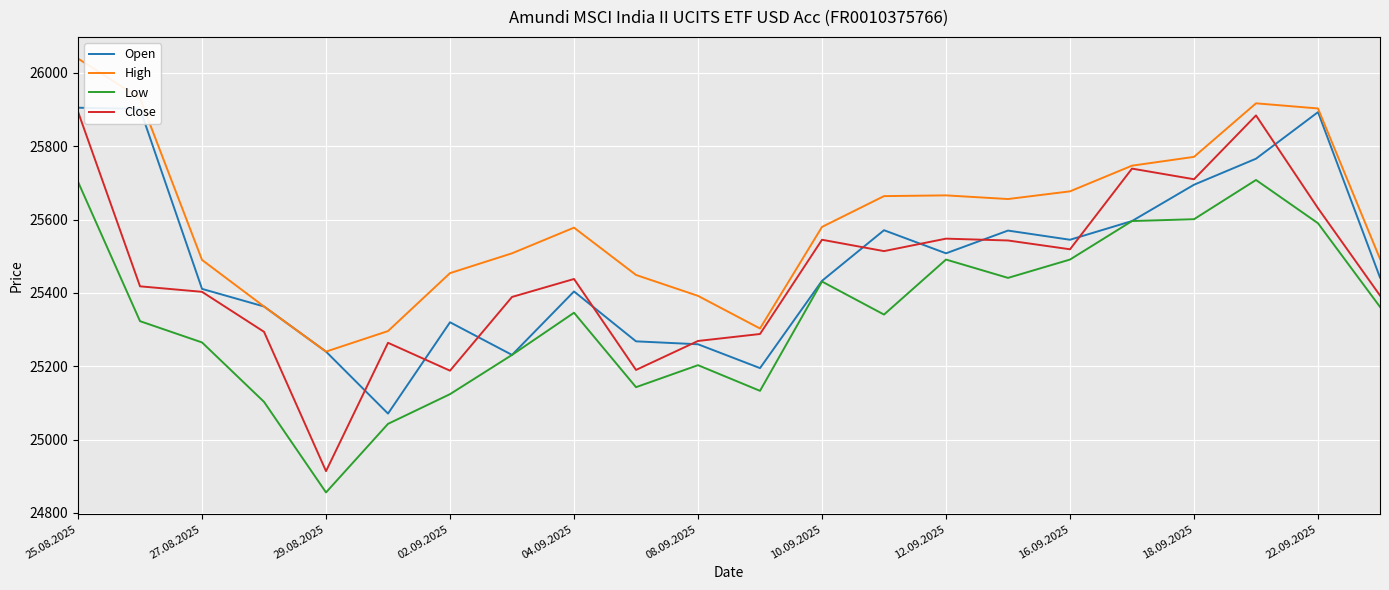

Which series has the widest spread of values?

Close